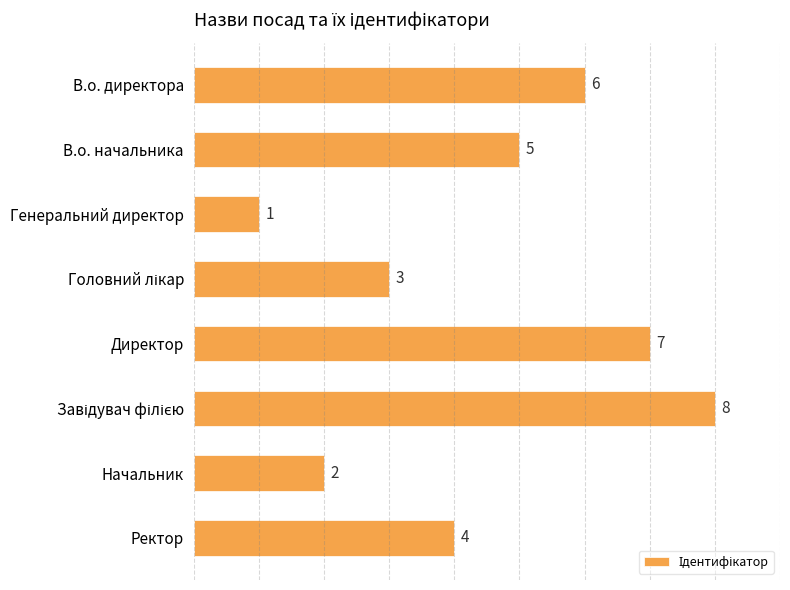

The value at Директор is 7. True or false?

True